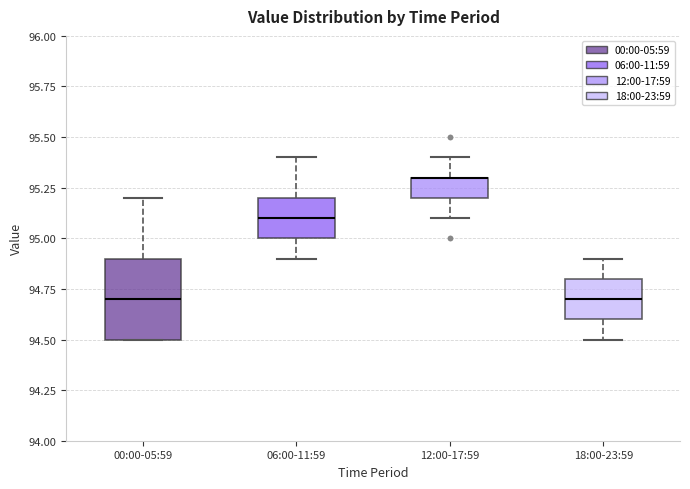

Reading left to right, transcribe this box plot: for each box, give where its median line is, the range the box spans, and where its two whiskers end, as read against the y-axis. The values are not printed on the chart, so give them approximately, as read against the axis.

00:00-05:59: median 94.7, box 94.5 to 94.9, whiskers 94.5 to 95.2
06:00-11:59: median 95.1, box 95.0 to 95.2, whiskers 94.9 to 95.4
12:00-17:59: median 95.3 (drawn on the box's upper edge), box 95.2 to 95.3, whiskers 95.1 to 95.4
18:00-23:59: median 94.7, box 94.6 to 94.8, whiskers 94.5 to 94.9